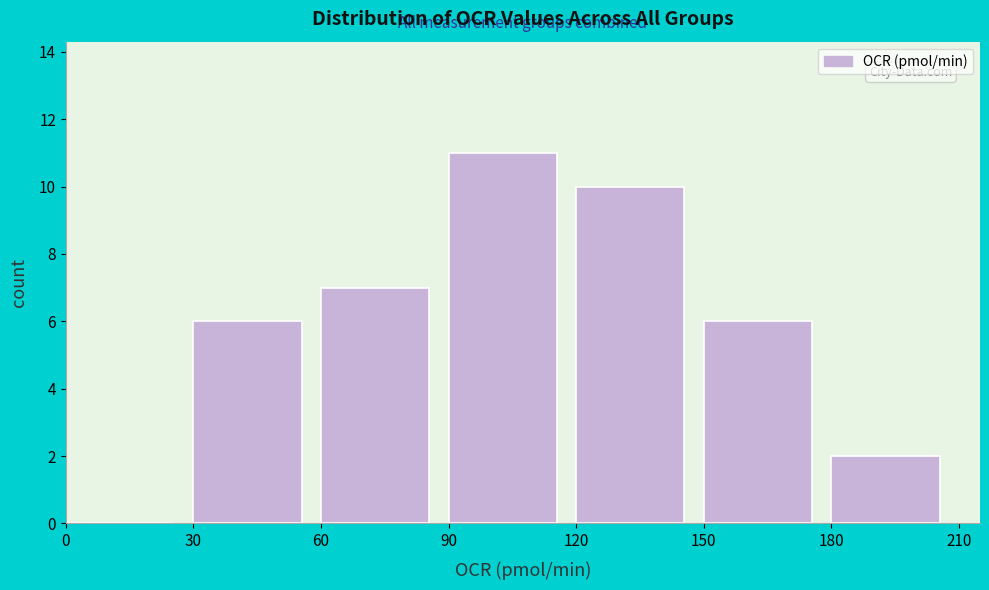

Reading left to right, transcribe this chart: for each bar, give the range it covers on the x-axis and its height. The values are not printed on the chart, so give them approximately, as read against the axis.

0 to 30: 0
30 to 60: 6
60 to 90: 7
90 to 120: 11
120 to 150: 10
150 to 180: 6
180 to 210: 2